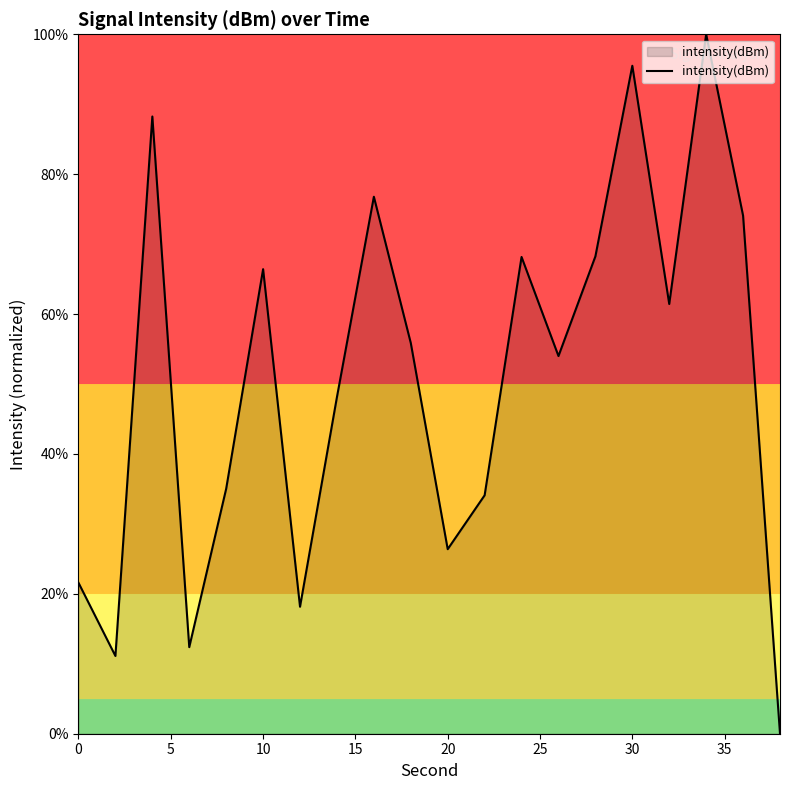

What is the difference between the maximum and minimum values?

100.0